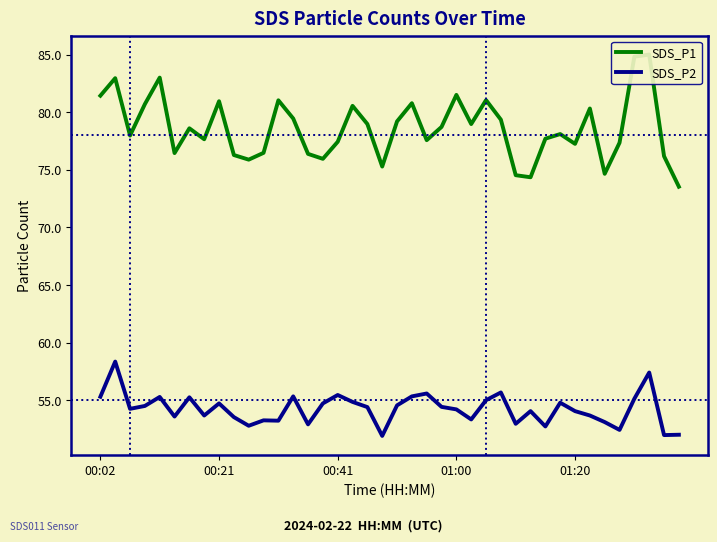

What is the spread (max minus min) of values at 27?

23.7